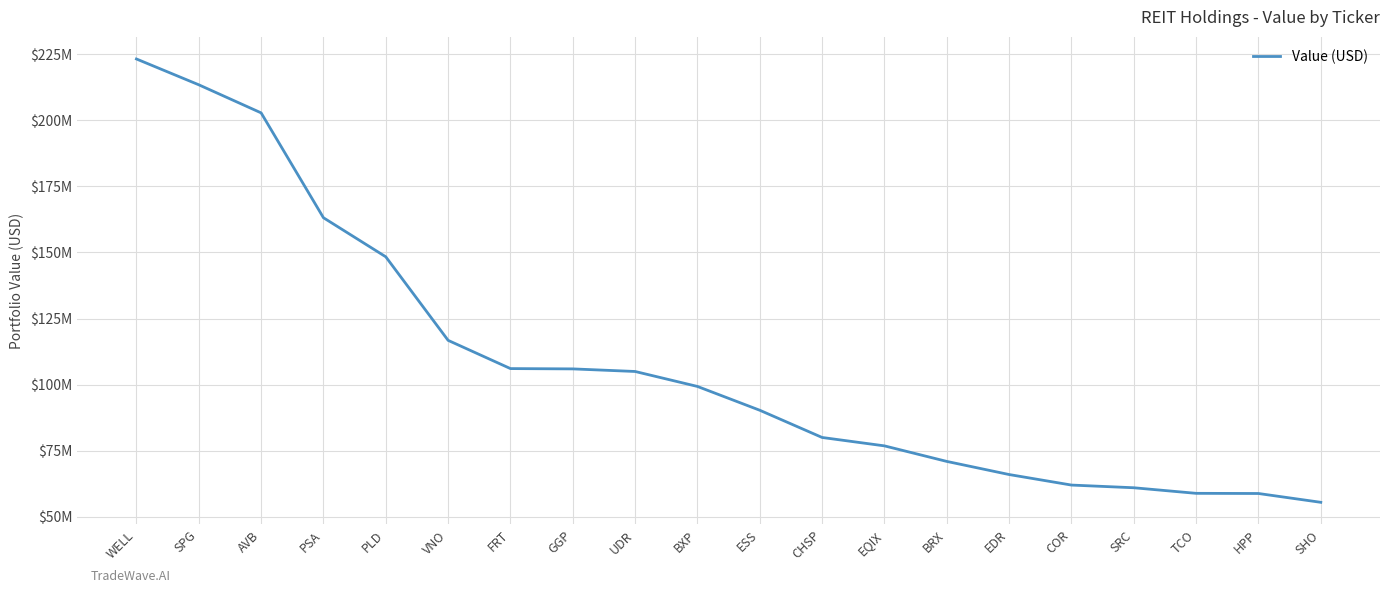

Does the chart display data point markers on the line(s)?

No